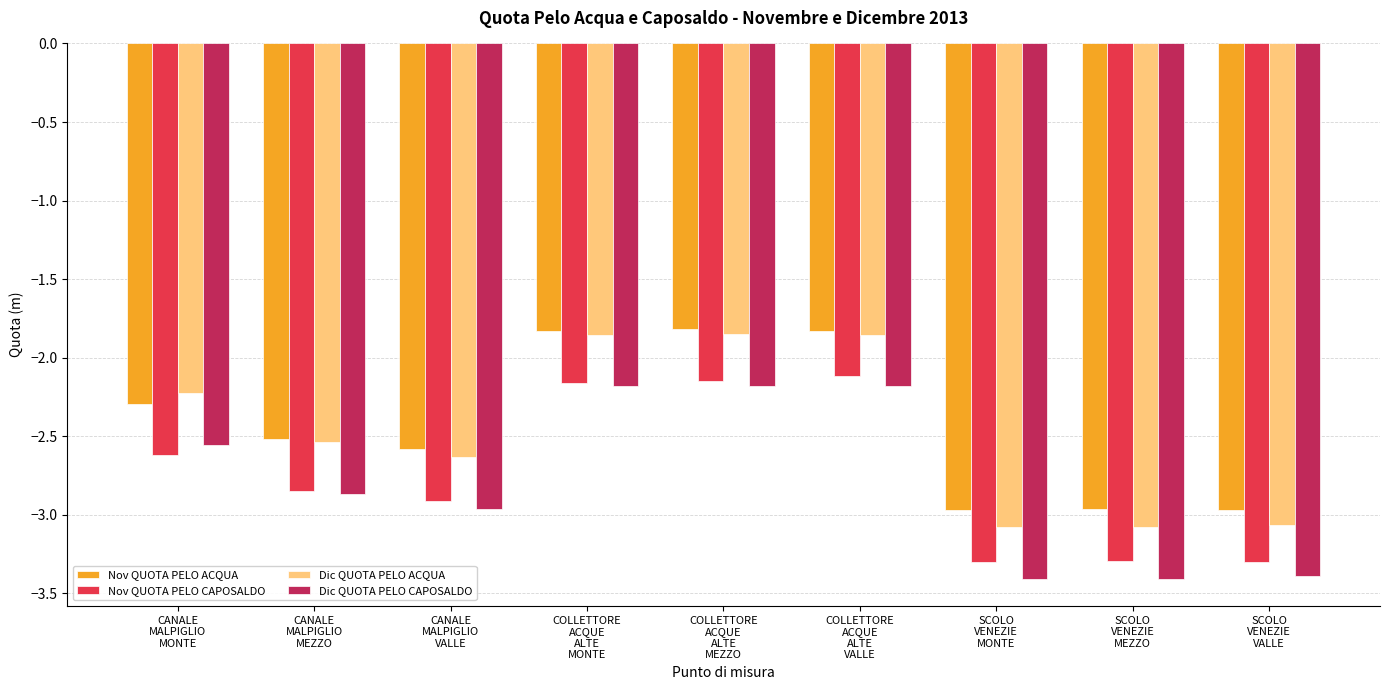

What is the difference between the maximum and minimum values in the Dic QUOTA PELO CAPOSALDO series?

1.2